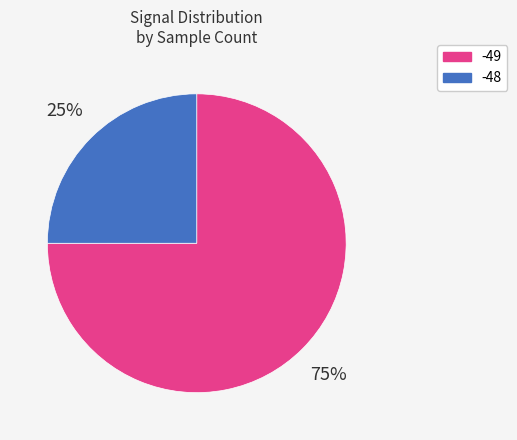

How many segments does this pie chart have?

2